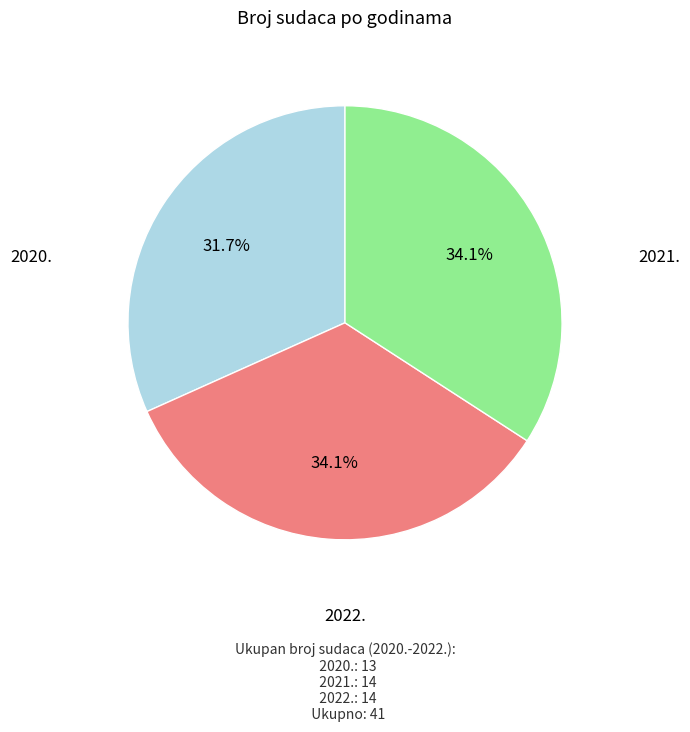

To the nearest percent, what is the difference between the largest and smallest slice percentages?

2%